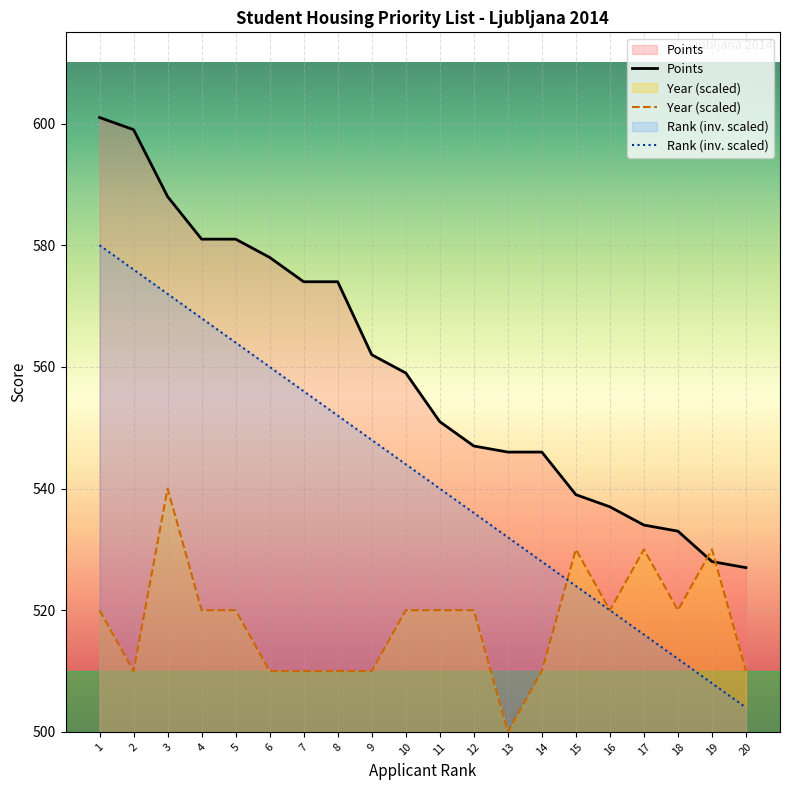

What is the average value of the Rank (inv. scaled) series?

542